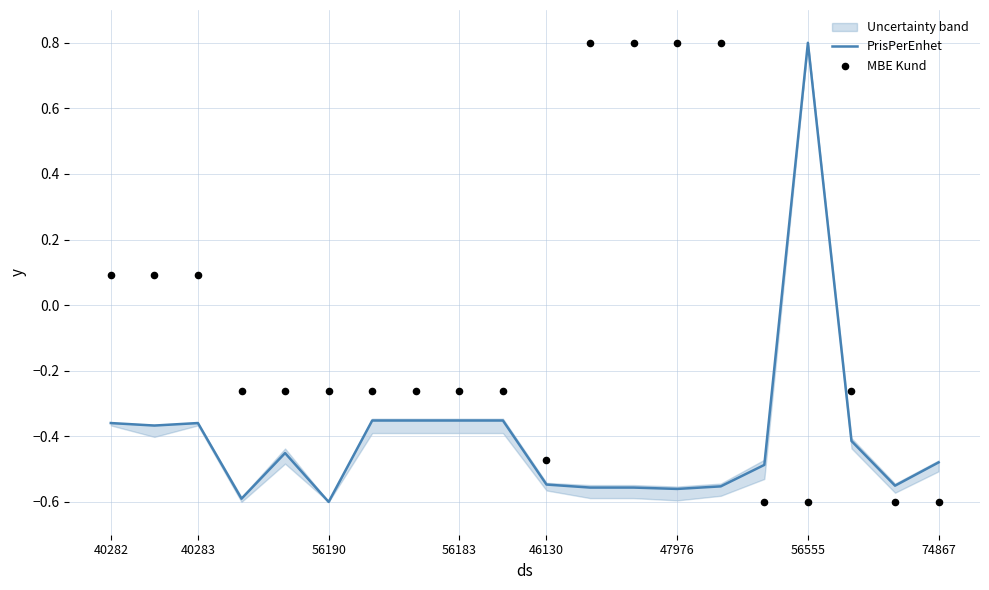

Which series contains the lowest Y value?

PrisPerEnhet